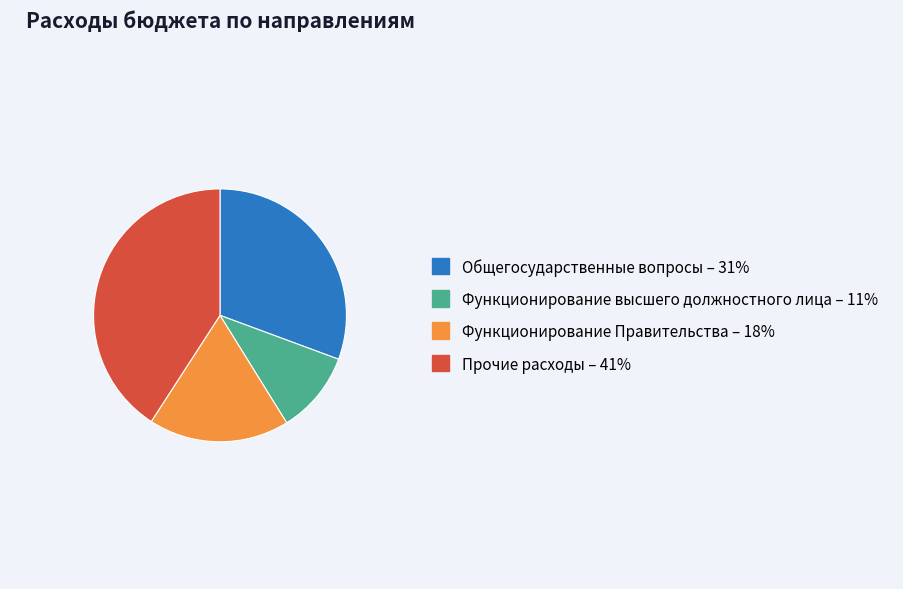

Between Общегосударственные вопросы – 31% and Функционирование Правительства – 18%, which is larger?

Общегосударственные вопросы – 31%